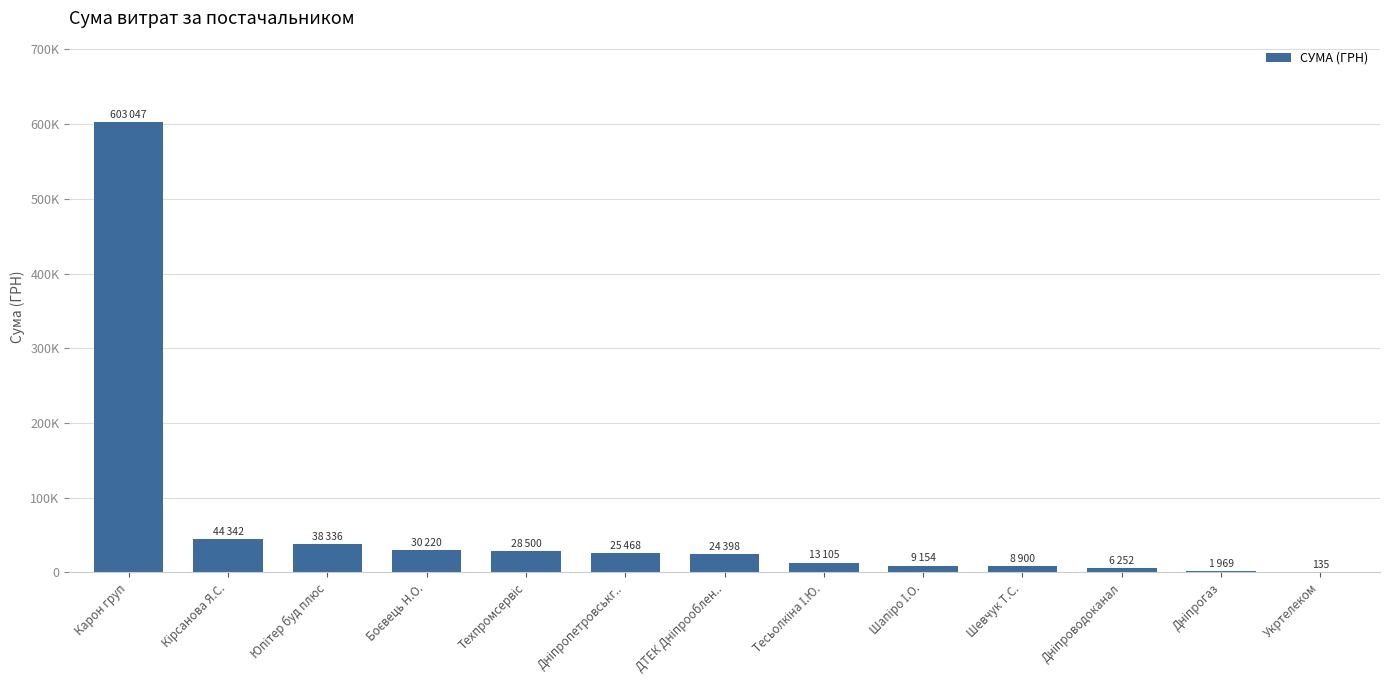

What is the difference between the maximum and minimum values?

602911.7